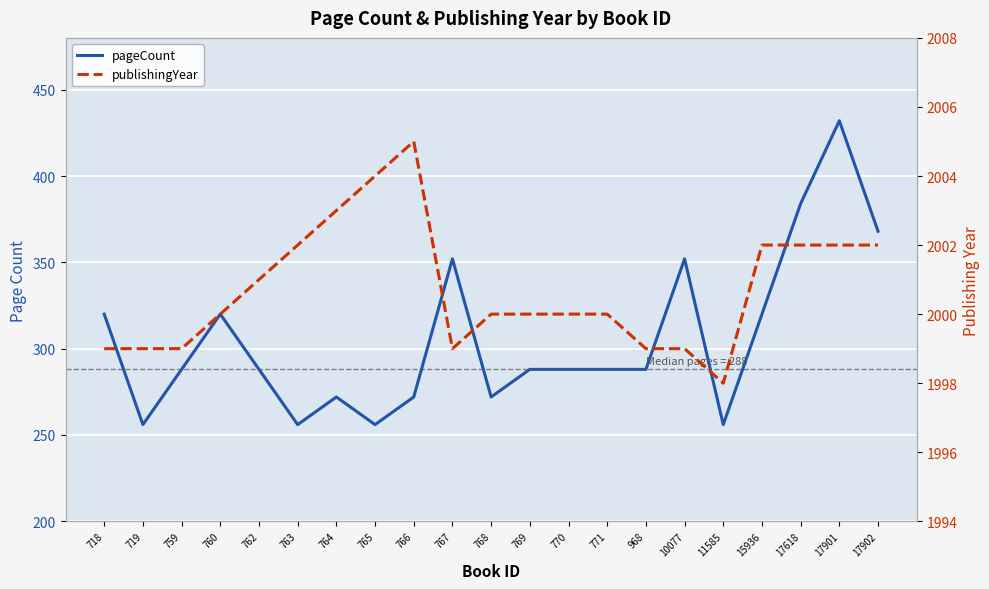

How many interior local valleys does the publishingYear series have?

2